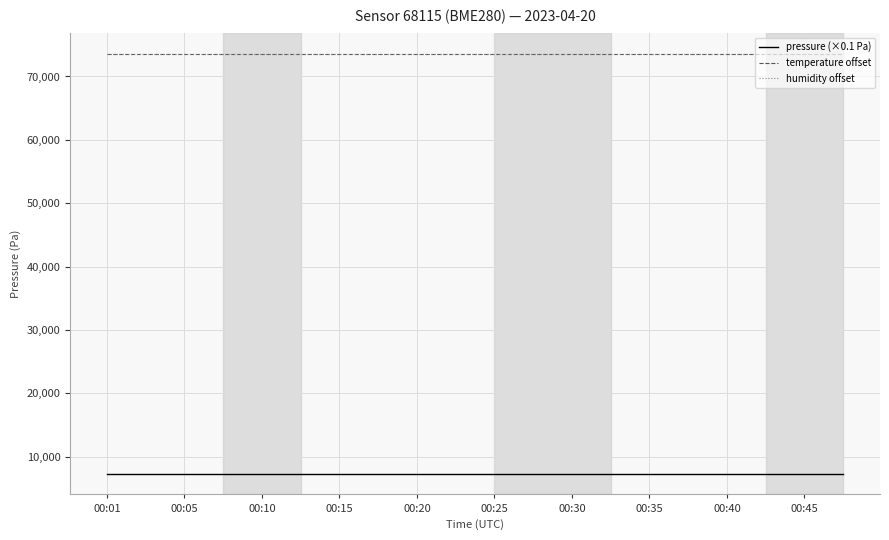

Reading left to right, what are all the values shown in this chart?

pressure (×0.1 Pa): 7362.2	7362.2	7362.2	7362.2	7362.2	7362.2	7362.2	7362.2	7362.2	7362.2	7362.2	7362.2	7362.2	7362.2	7362.2	7362.2	7362.2	7362.2	7362.2	7362.2
temperature offset: 73552.9	73552.9	73552.9	73552.9	73552.9	73552.9	73552.9	73552.9	73552.9	73552.9	73552.9	73552.9	73552.9	73552.9	73552.9	73552.9	73552.9	73552.9	73552.9	73552.9
humidity offset: 73600.0	73600.0	73600.0	73600.0	73600.0	73600.0	73600.0	73600.0	73600.0	73600.0	73600.0	73600.0	73600.0	73600.0	73600.0	73600.0	73600.0	73600.0	73600.0	73600.0